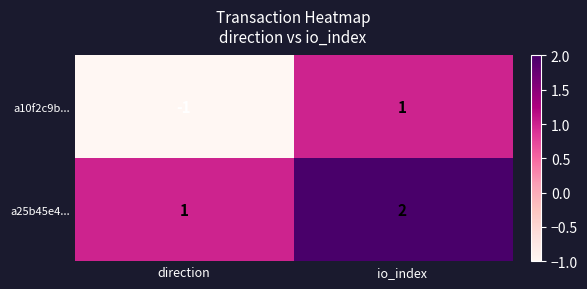

Rank the series by their maximum value, from highest to lowest.

a25b45e4..., a10f2c9b...